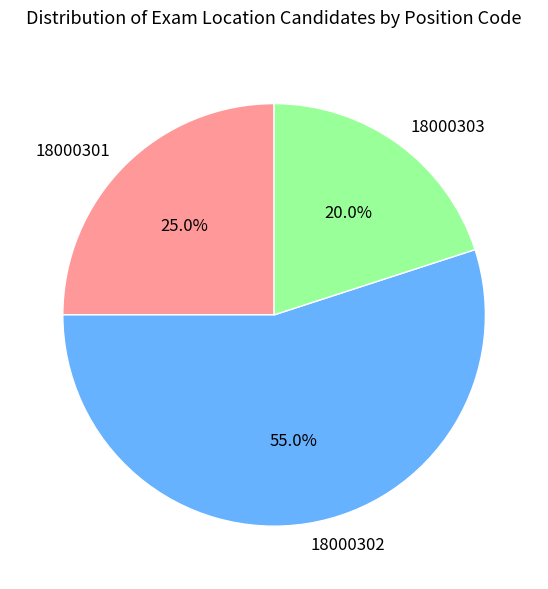

How many segments does this pie chart have?

3